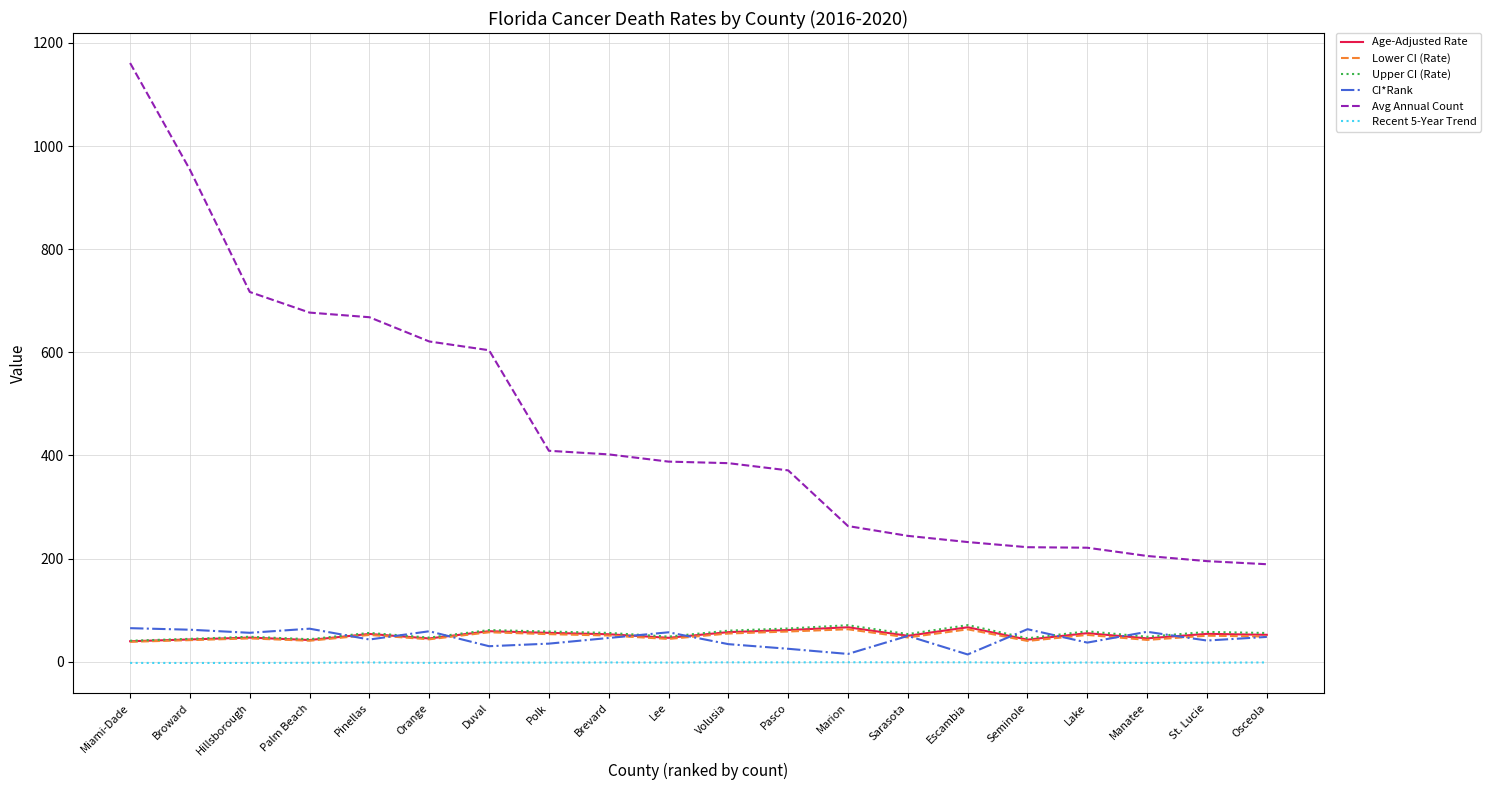

What is the maximum value shown in the chart?

1161.0